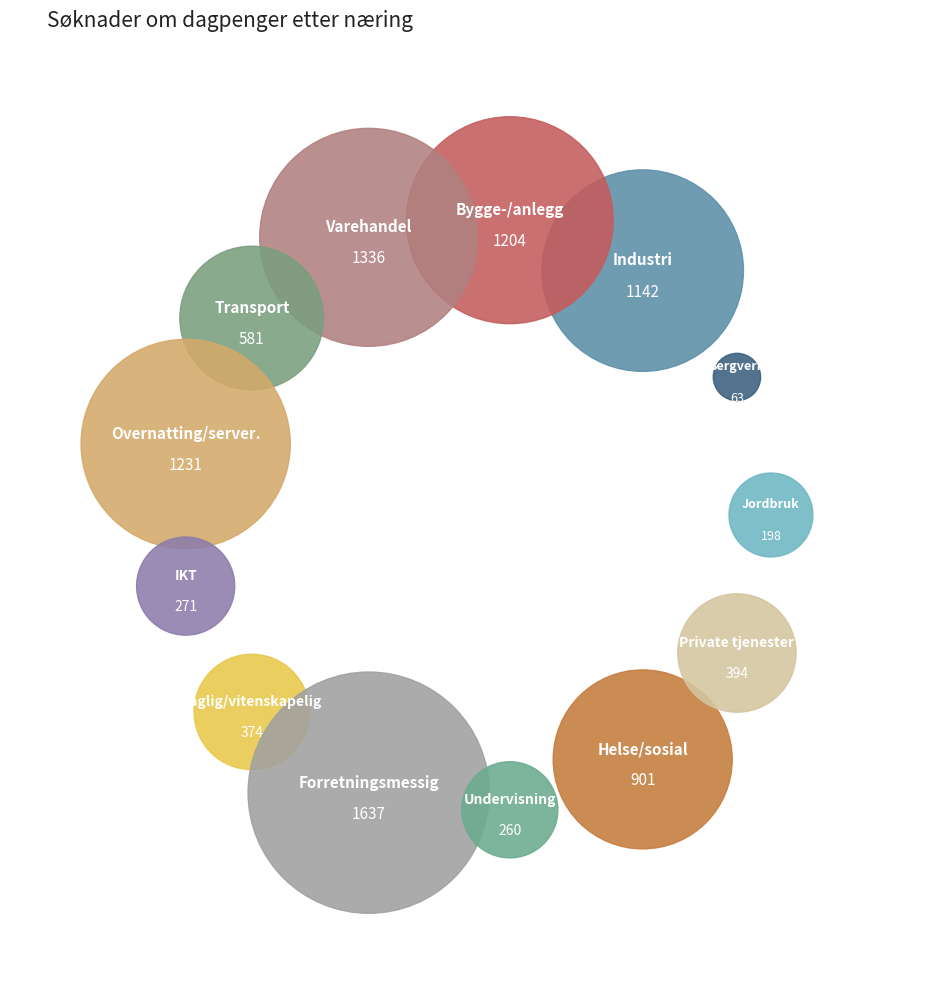

To the nearest percent, what portion does Undervisning represent?

3%